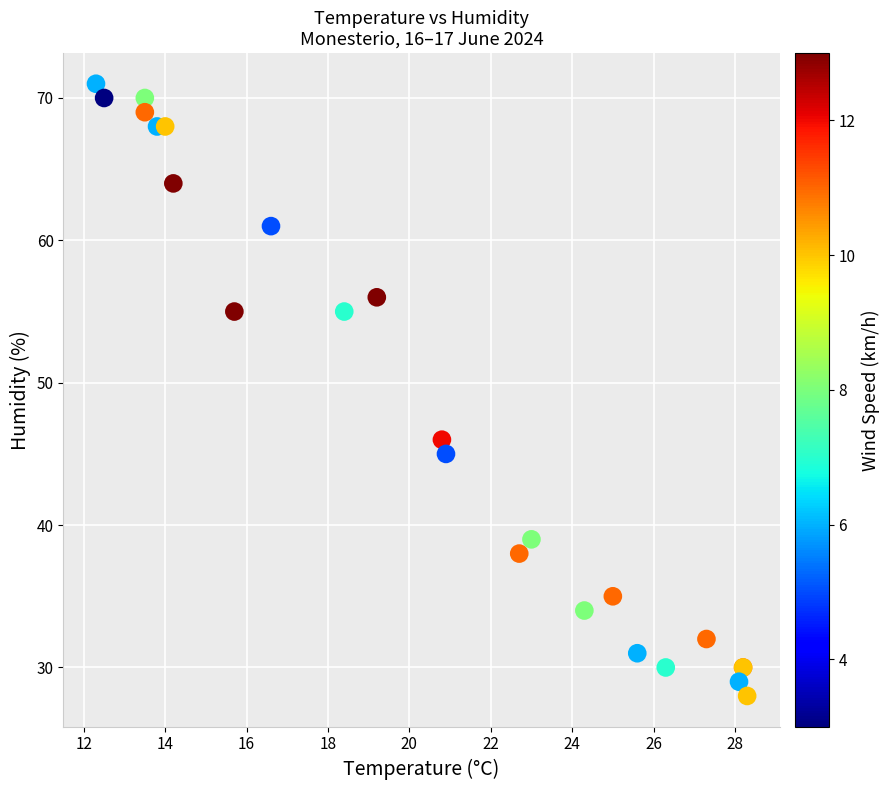

What Y value in the scatter plot is closest to 49?

46